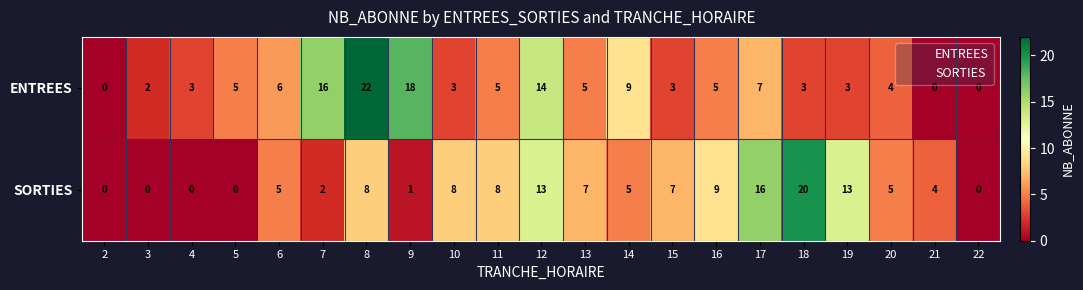

At which label is SORTIES closest to 10?

16